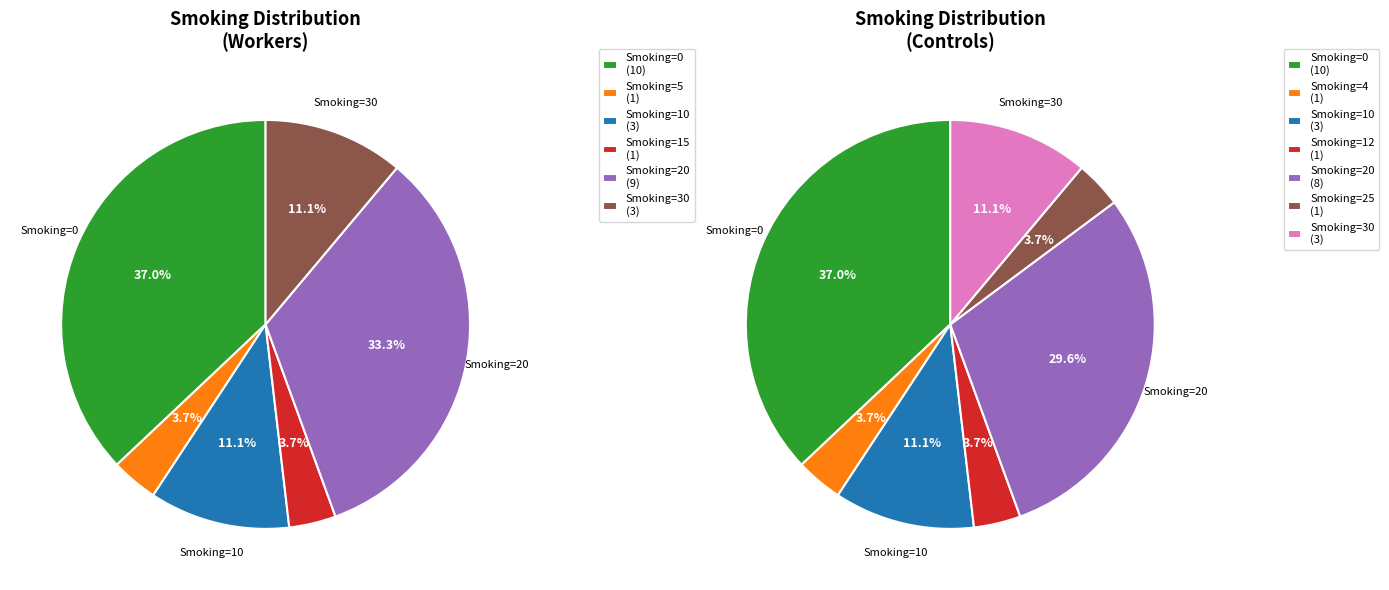

What percentage do 10 and 0 together represent?

48.1%